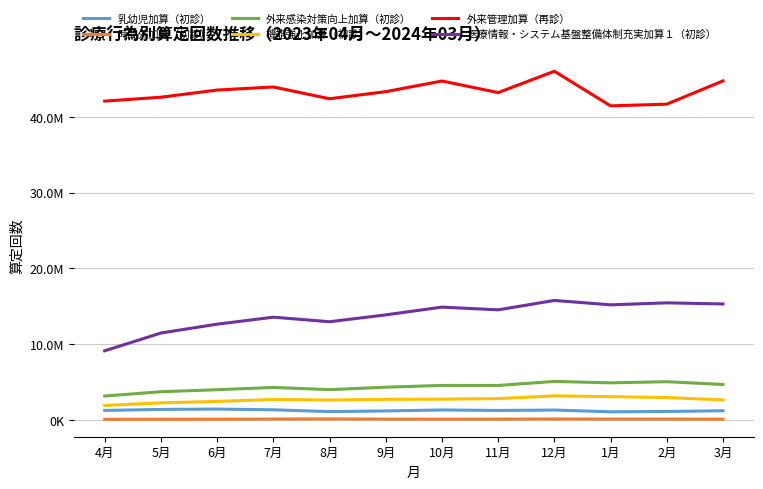

True or false: 医療情報・システム基盤整備体制充実加算１（初診） and 外来感染対策向上加算（初診） intersect in this chart.

False